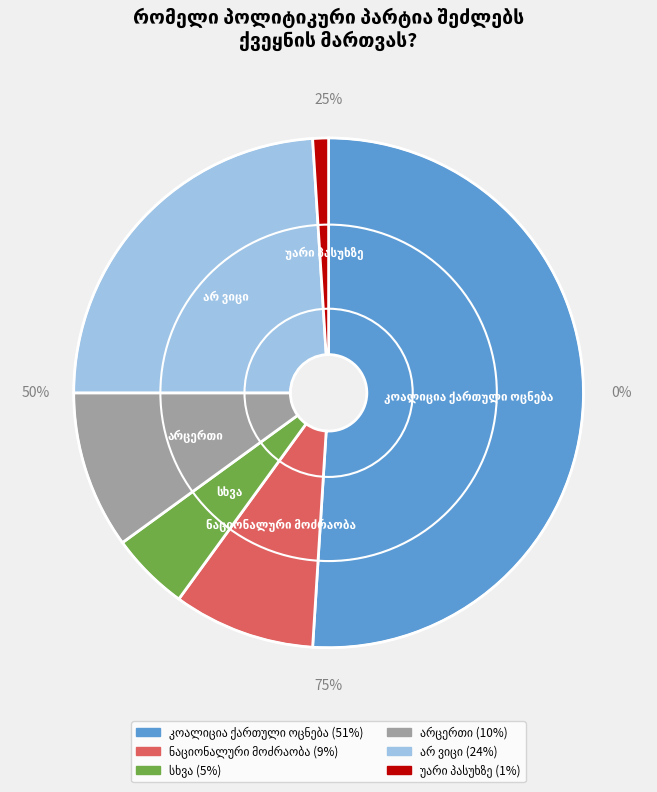

Is the sum of სხვა and არ ვიცი greater than half?

No